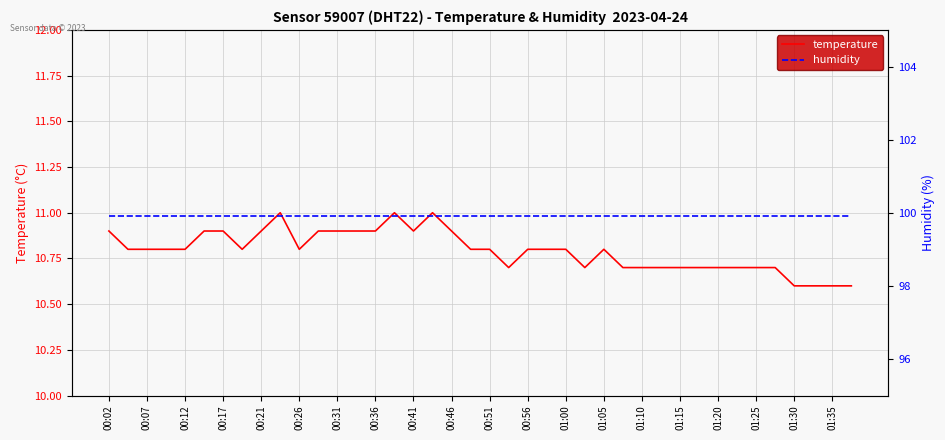

The value of temperature at 01:15 is 17.2. True or false?

False